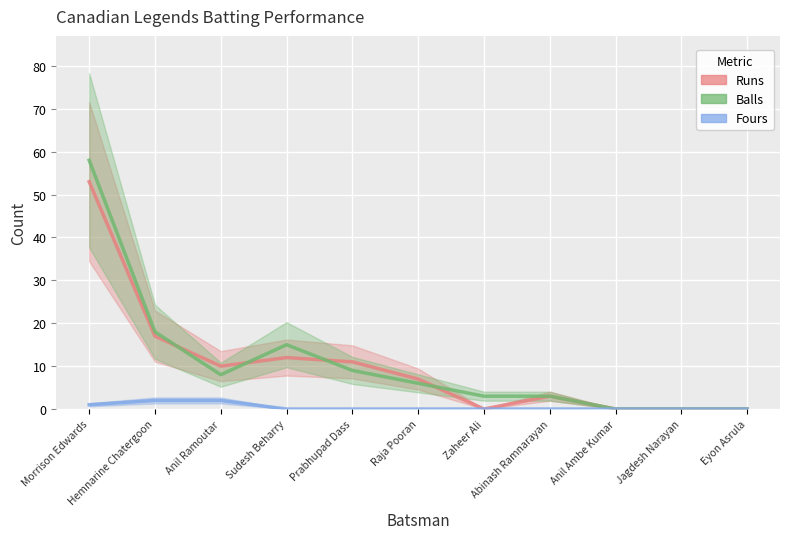

The Runs series shows 12 at Morrison Edwards. True or false?

False